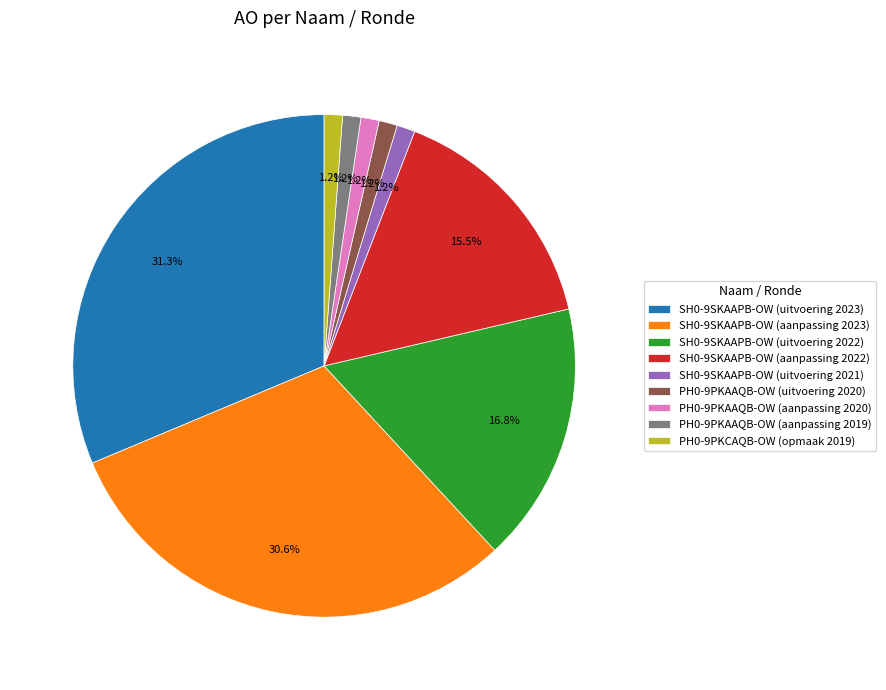

Approximately how many times larger is the value at SH0-9SKAAPB-OW (uitvoering 2021) compared to PH0-9PKAAQB-OW (uitvoering 2020)?

1.0